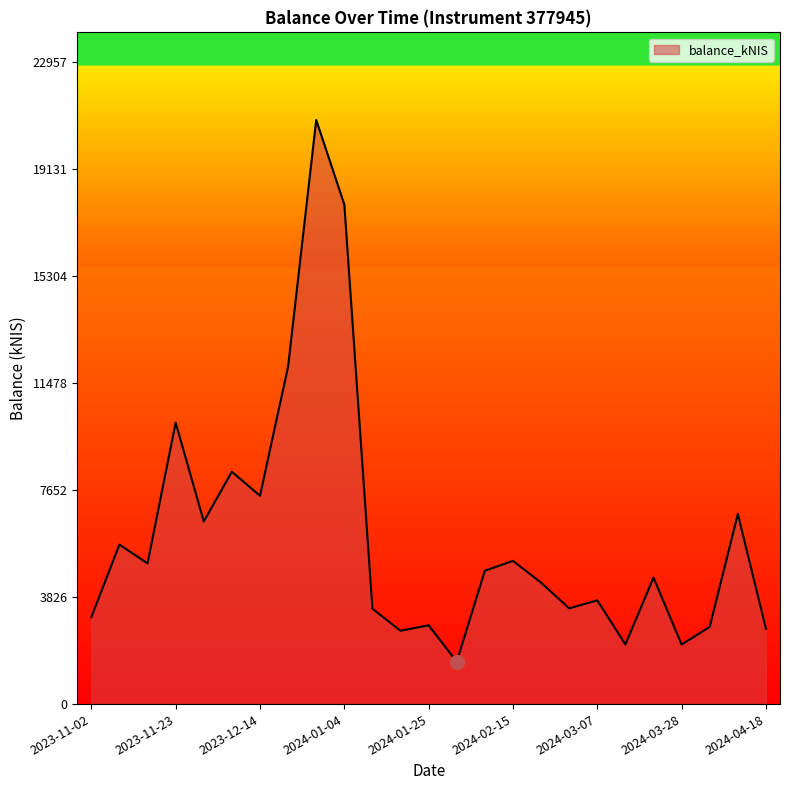

What is the greatest value displayed?

20869.7